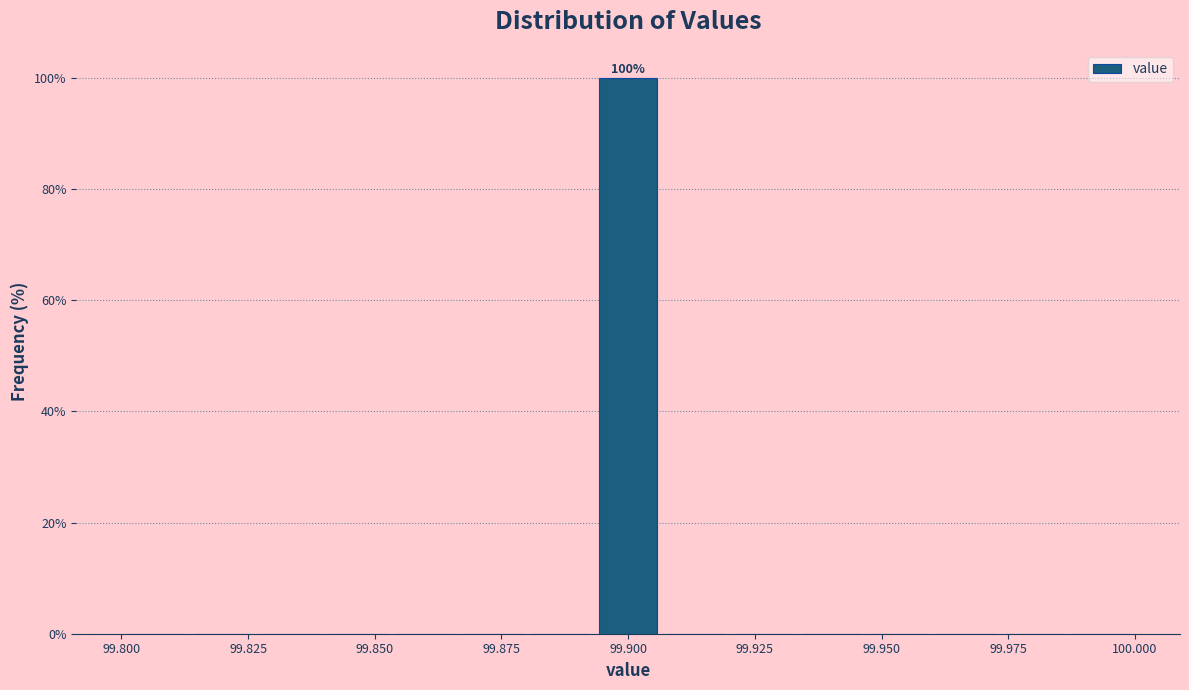

Around what value on the x-axis is the tallest bar? Give the approximate position of its centre, as read against the axis.

99.900